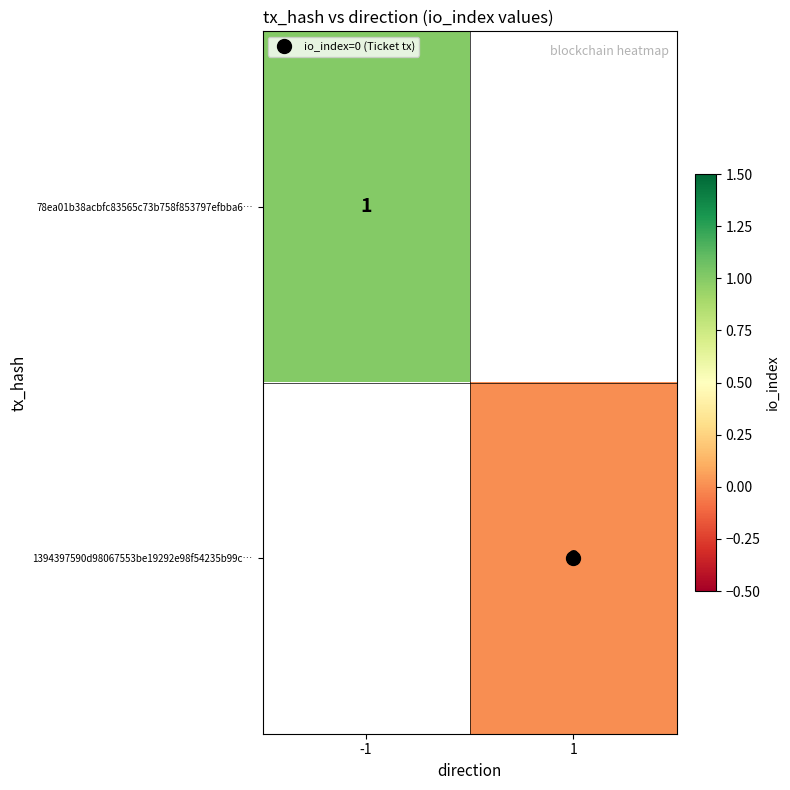

Which category has the highest value in the 78ea01b38acbfc83565c73b758f853797efbba6… series?

-1